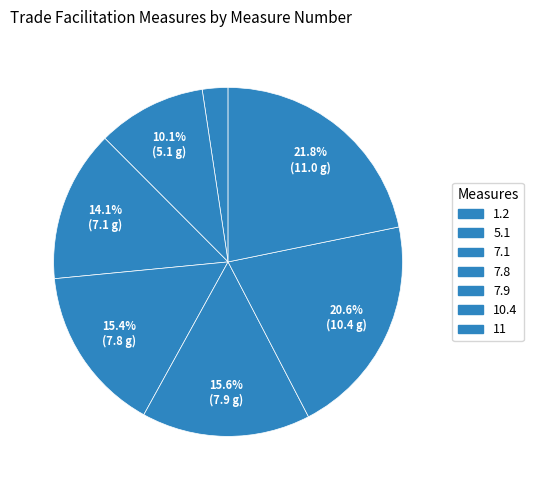

What percentage do 5.1 and 7.9 together represent?

25.7%